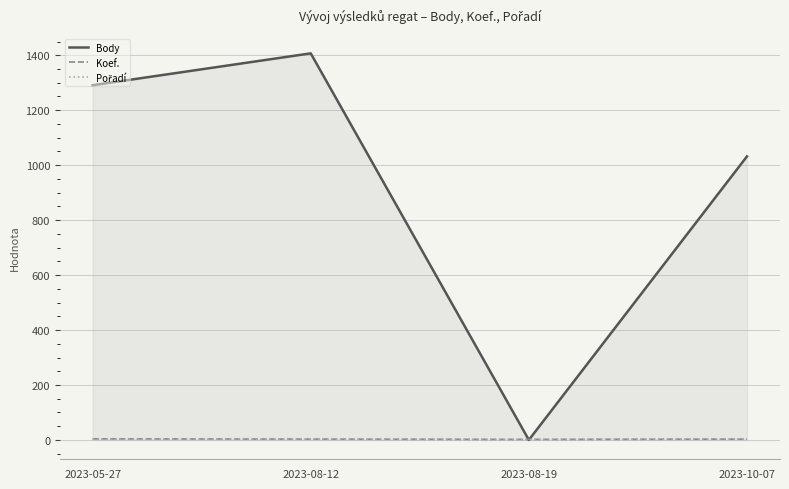

Reading left to right, what are all the values shown in this chart?

Body: 1291	1407	0	1032
Koef.: 4	3	2	3
Pořadí: 3	3	1	4